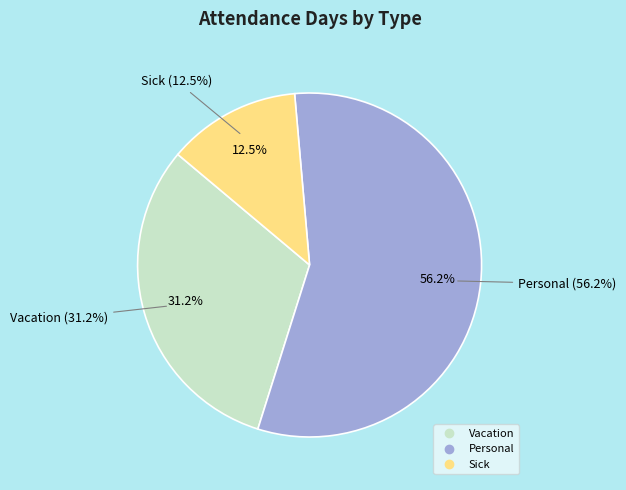

Which slice represents more than half of the pie?

Personal